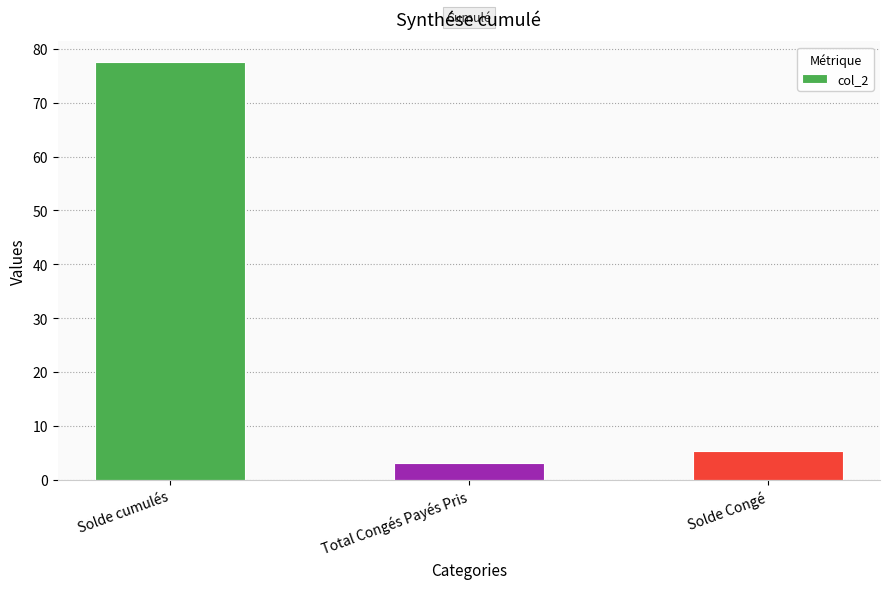

What is the average value?

28.6